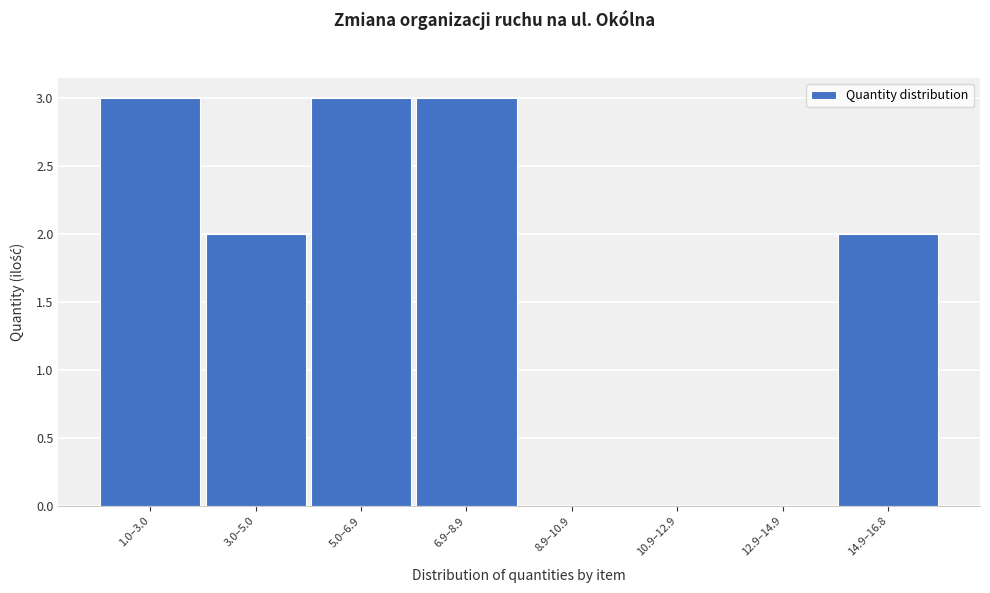

Reading right to left, transcribe all the data shown in this chart.

14.9–16.8=2	12.9–14.9=0	10.9–12.9=0	8.9–10.9=0	6.9–8.9=3	5.0–6.9=3	3.0–5.0=2	1.0–3.0=3